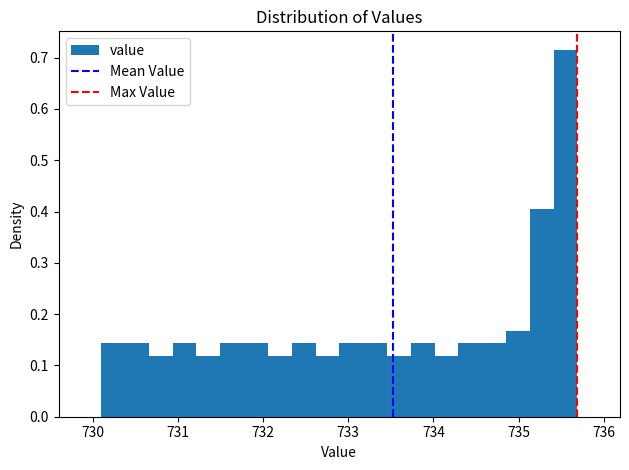

Around what value on the x-axis is the tallest bar? Give the approximate position of its centre, as read against the axis.

735.6